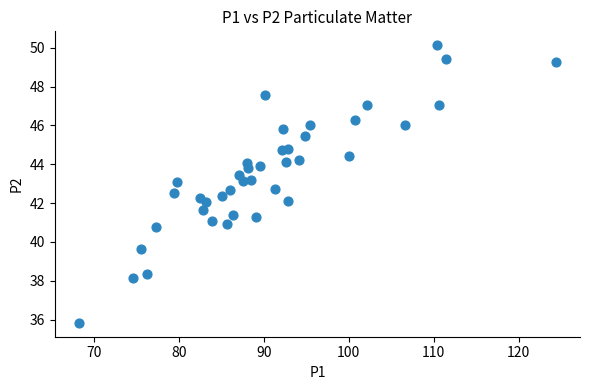

What is the range of Y values (max minus min)?

14.3